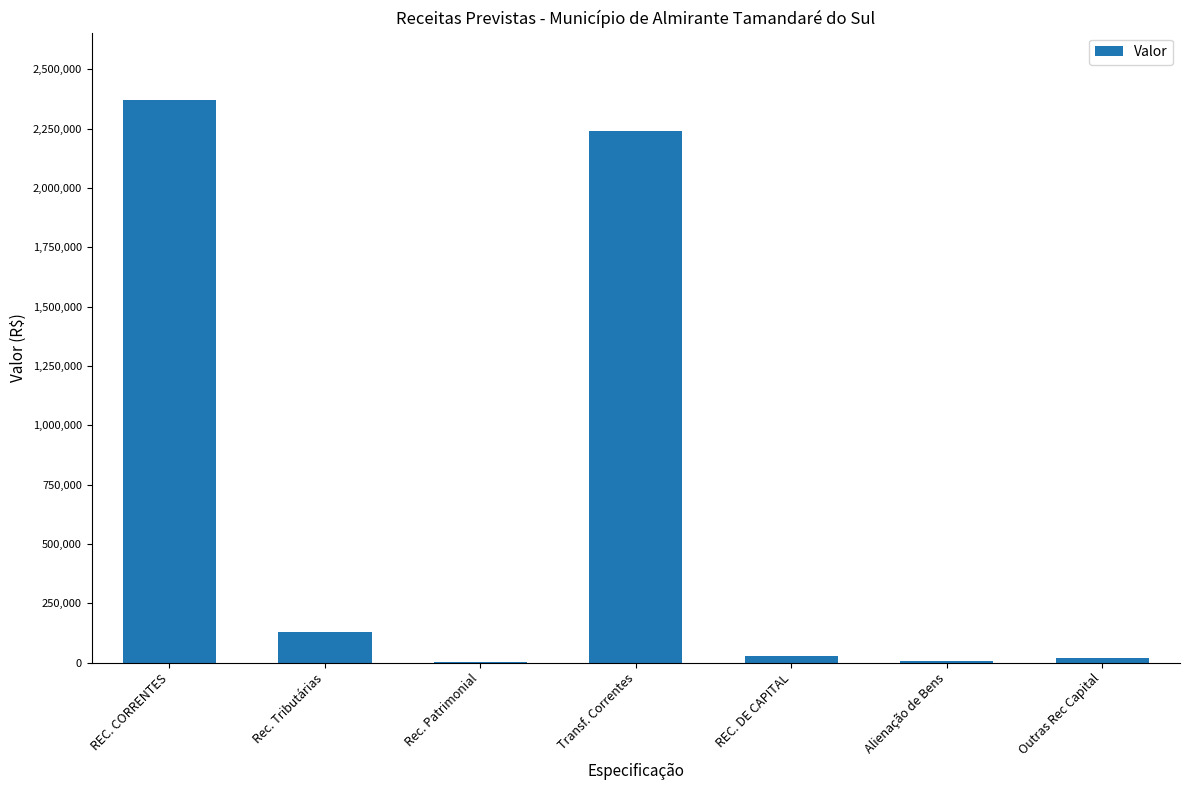

What is the greatest value displayed?

2370200